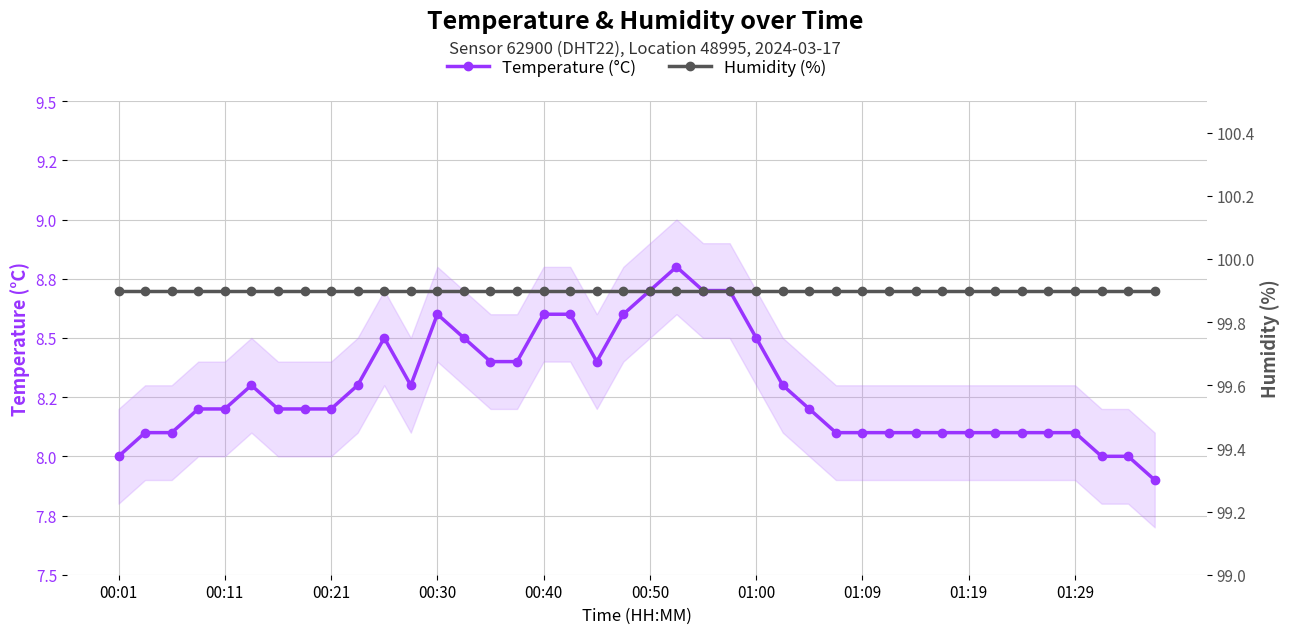

At which label is Humidity (%) closest to 99?

00:01